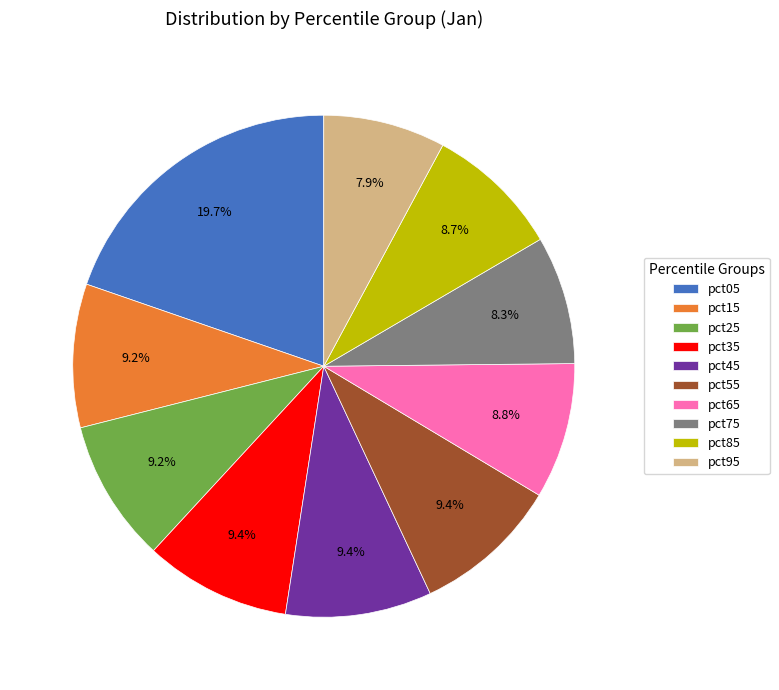

To the nearest percent, what percentage of the pie is pct25?

9%